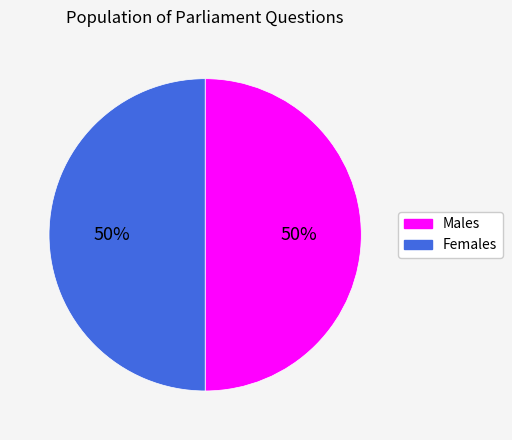

Combined, do Males and Females account for over 50%?

Yes